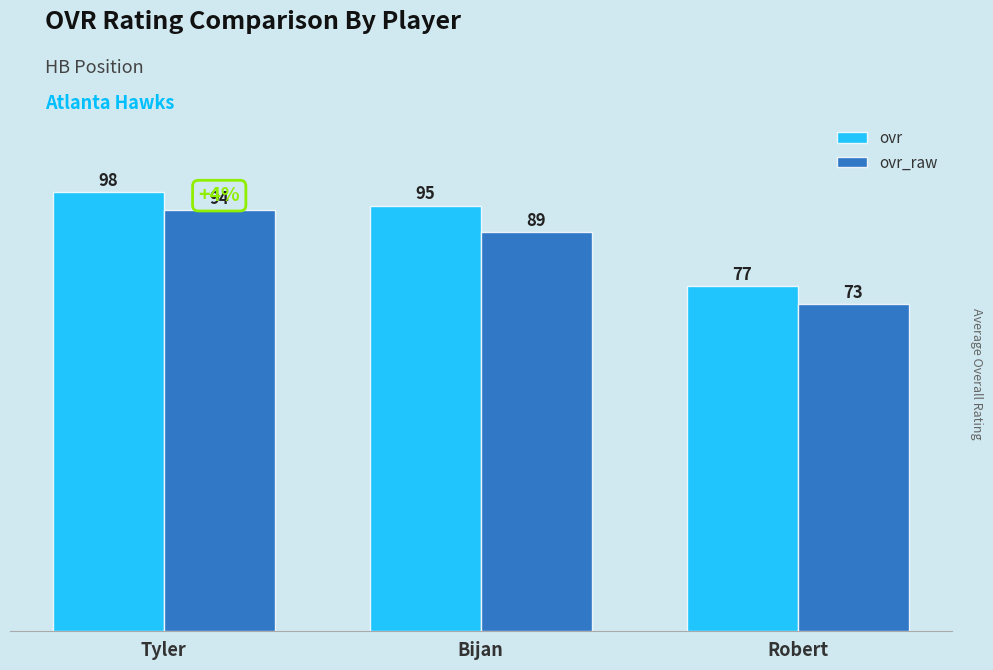

Rank the series by their maximum value, from highest to lowest.

ovr, ovr_raw